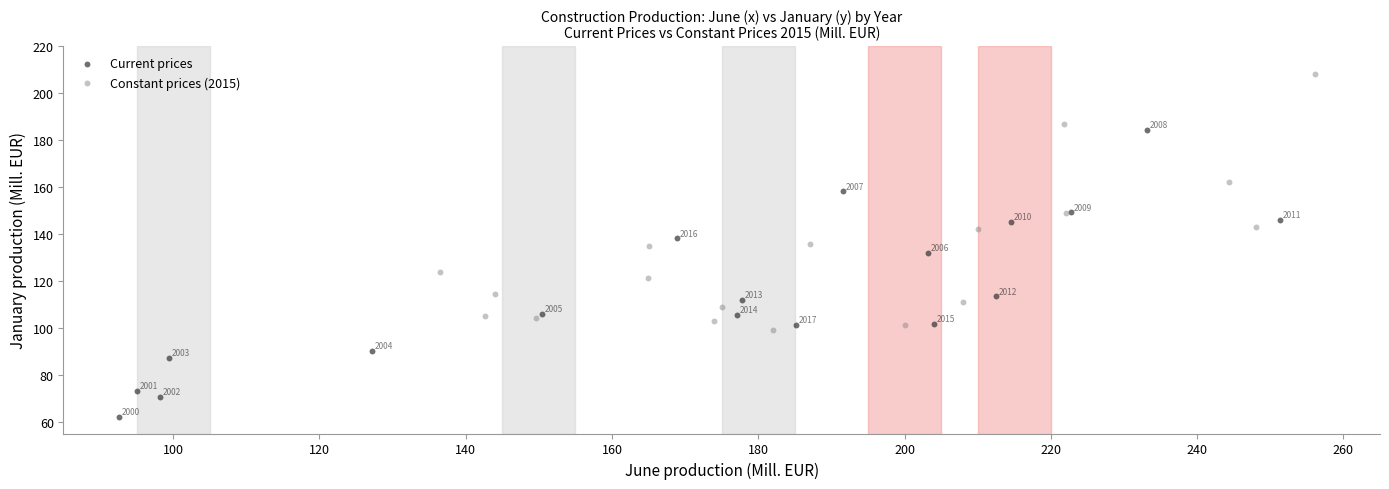

Which series contains the lowest Y value?

Current prices